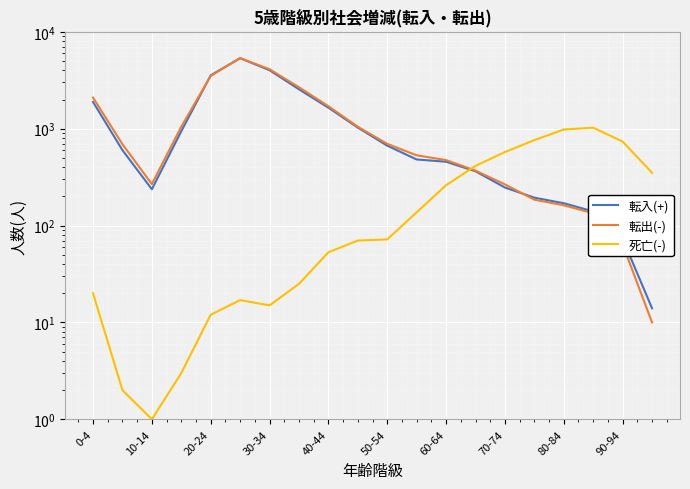

How many interior local valleys does the 転出(-) series have?

1